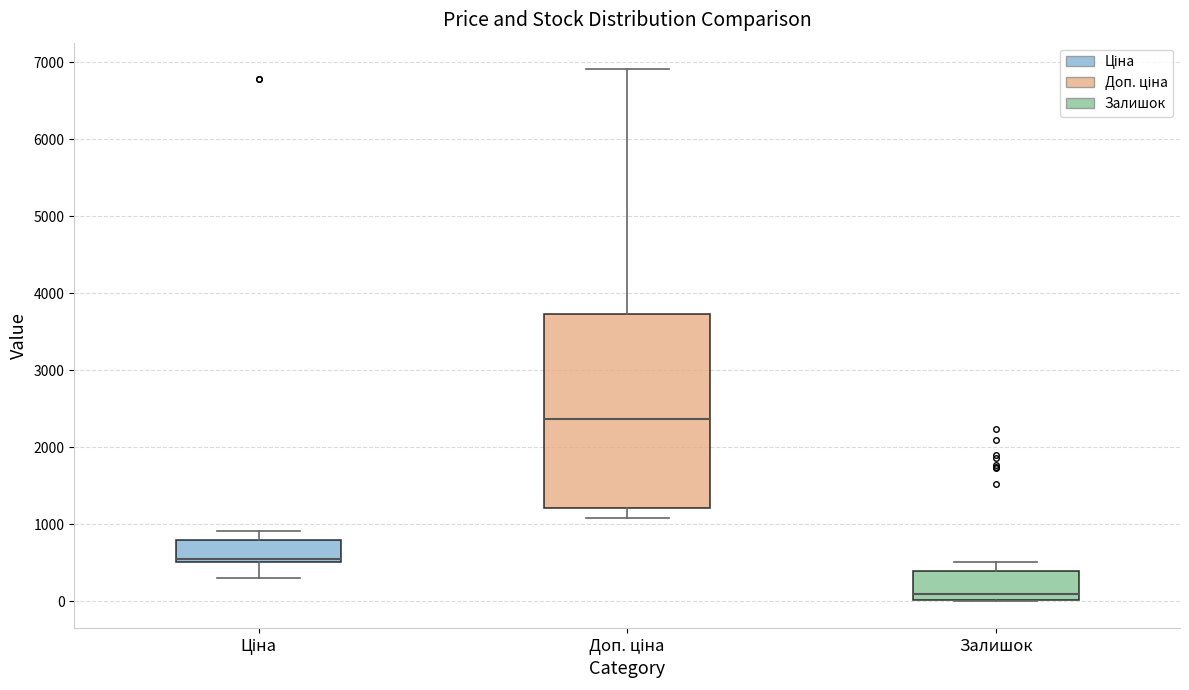

Which box's median line is the lowest?

Залишок